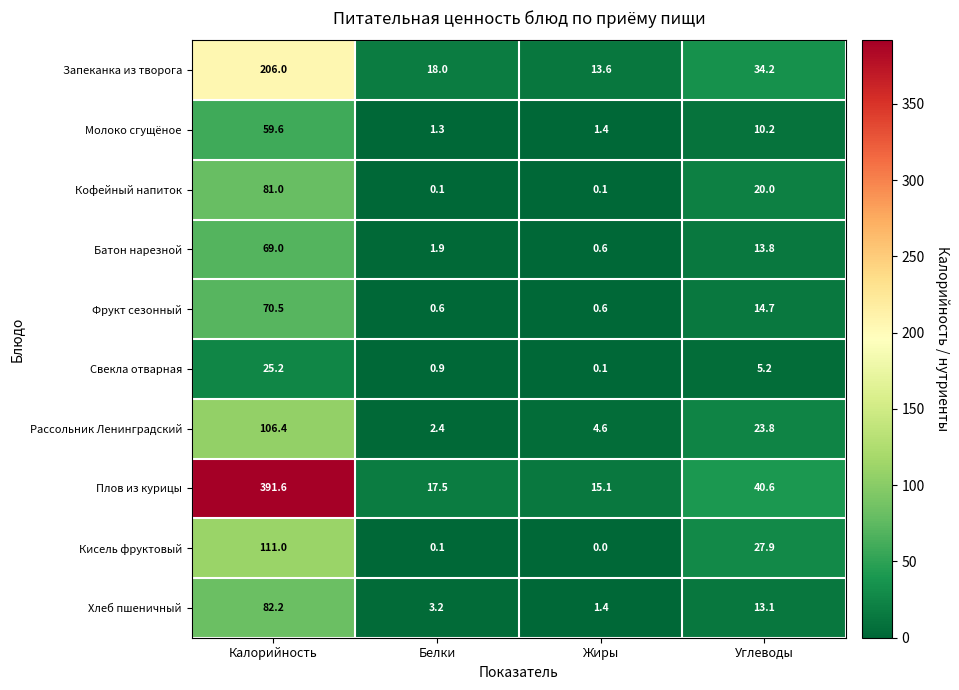

What is the sum of all Молоко сгущёное values?

72.5